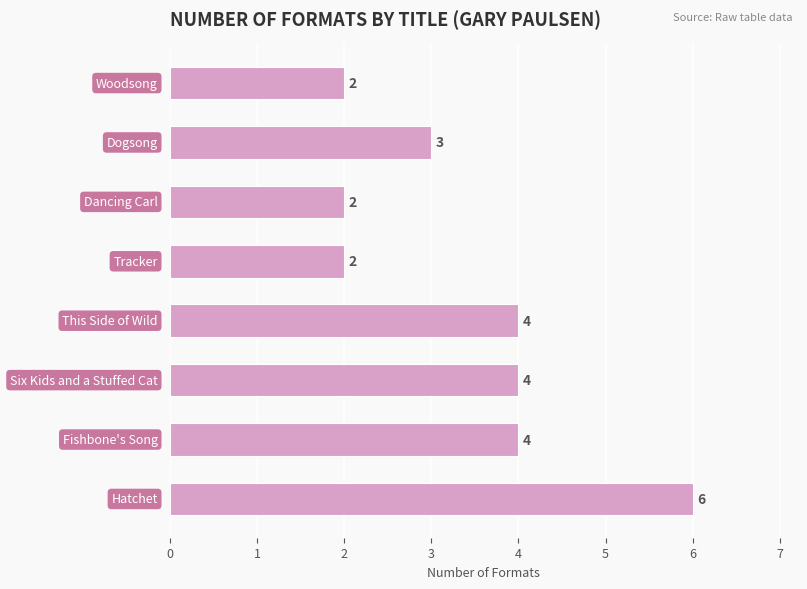

What is the difference between the maximum and minimum values?

4